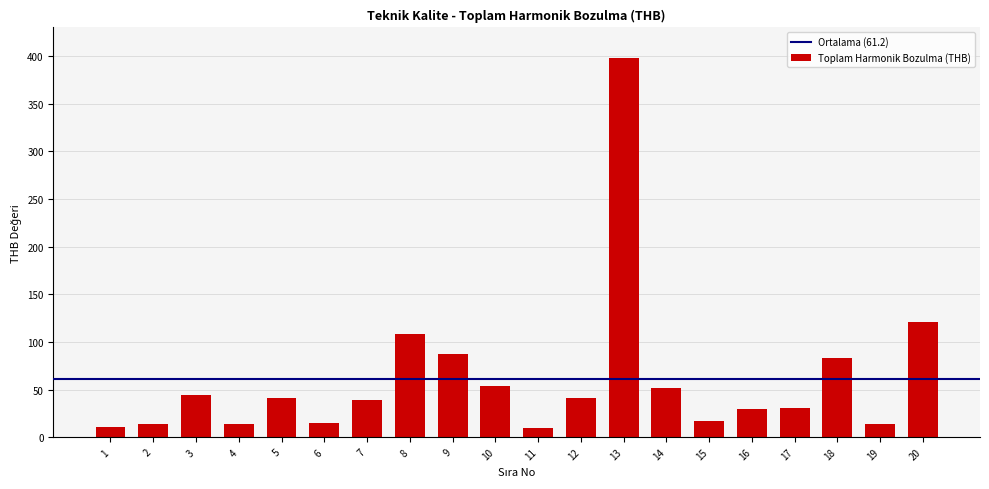

The value at 15 is 17. True or false?

True